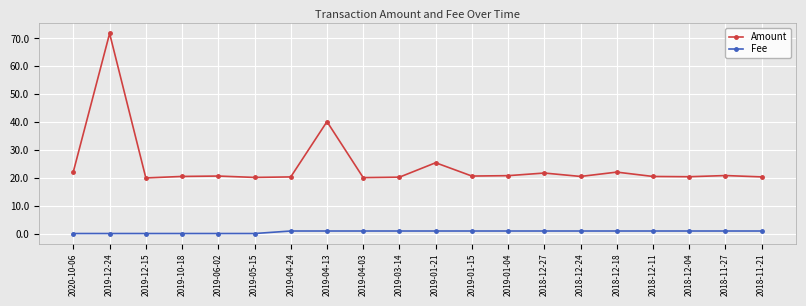

What position from the left is 2018-12-24?

15